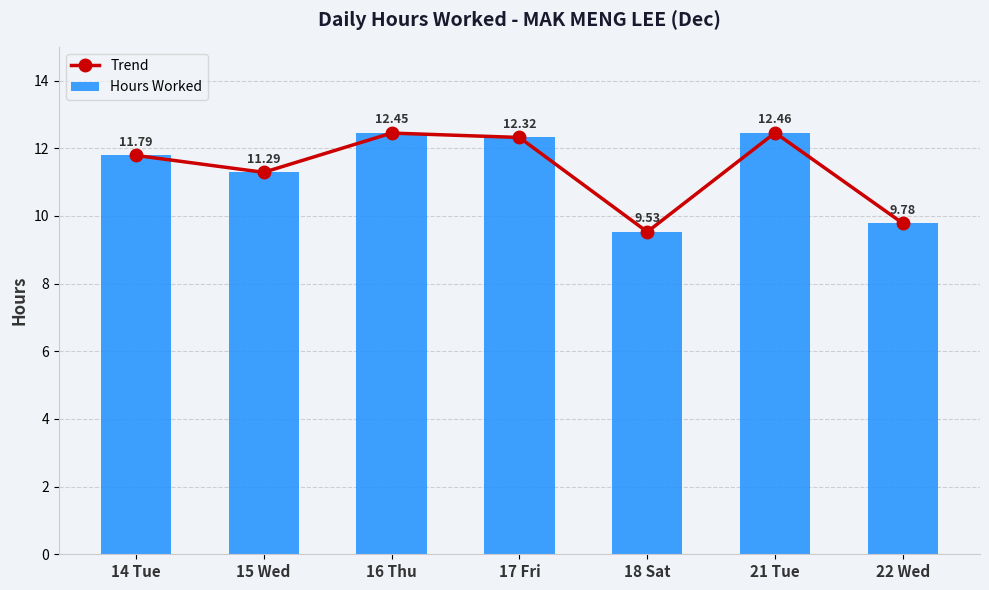

At which category does the chart reach its peak across all series?

21 Tue